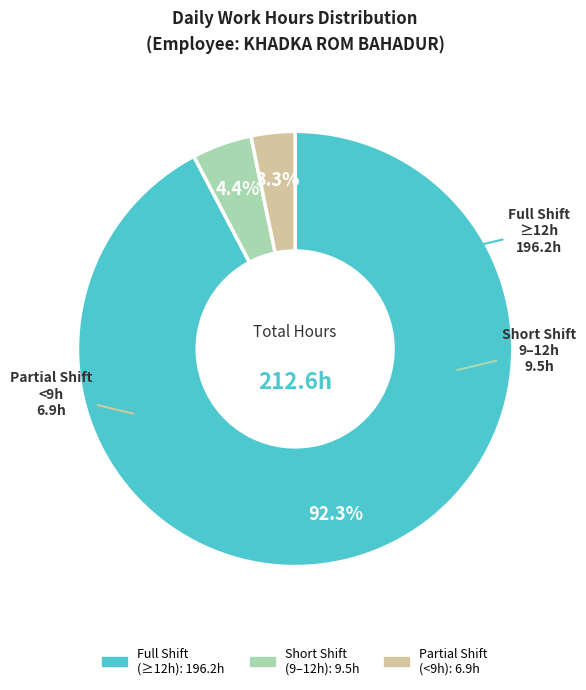

Is there any slice that represents more than half of the pie?

Yes